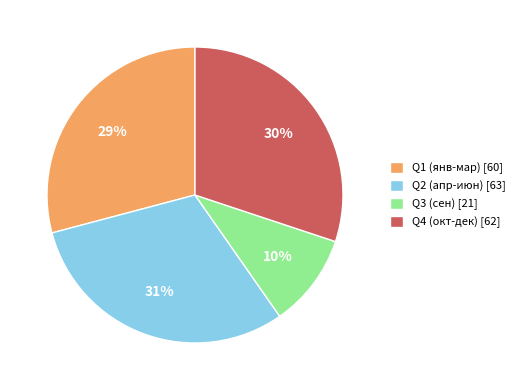

True or false: Q4 (окт-дек) [62] accounts for 21% of the total.

False